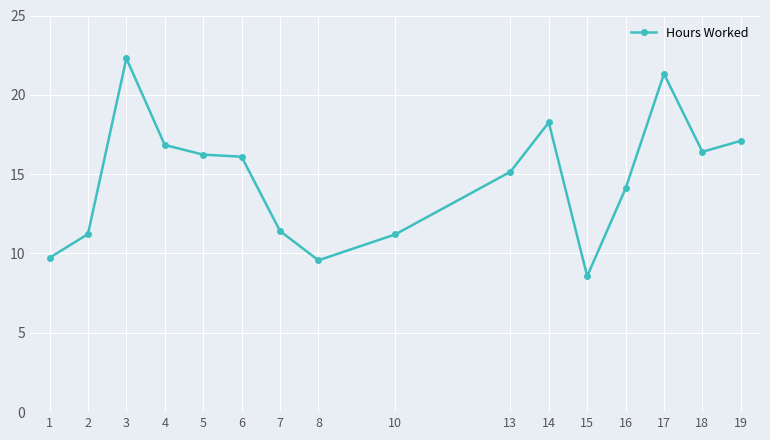

What is the average value?

14.7